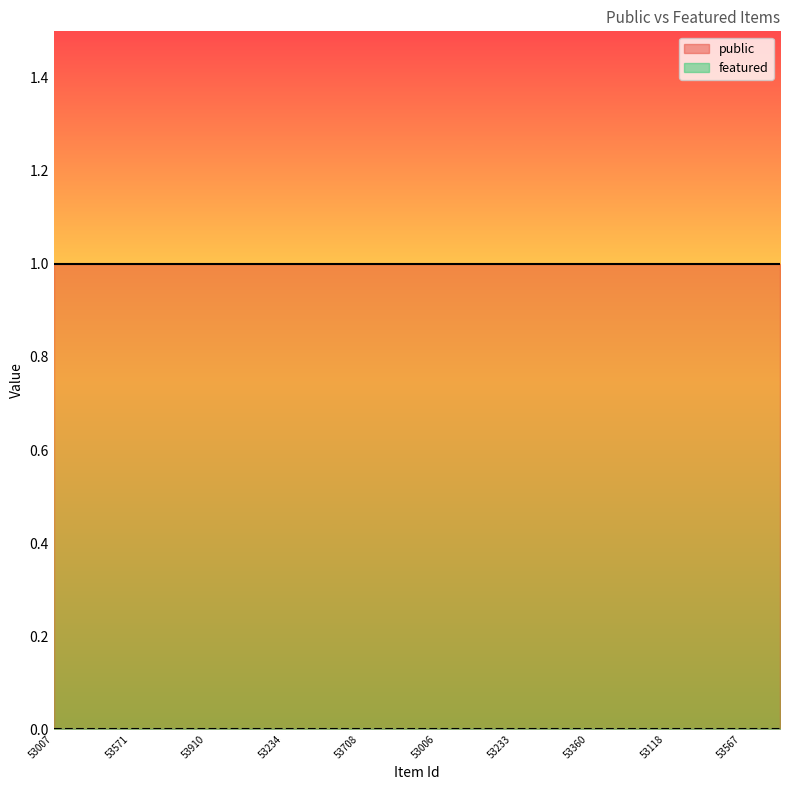

What is the sum of all public values?

20